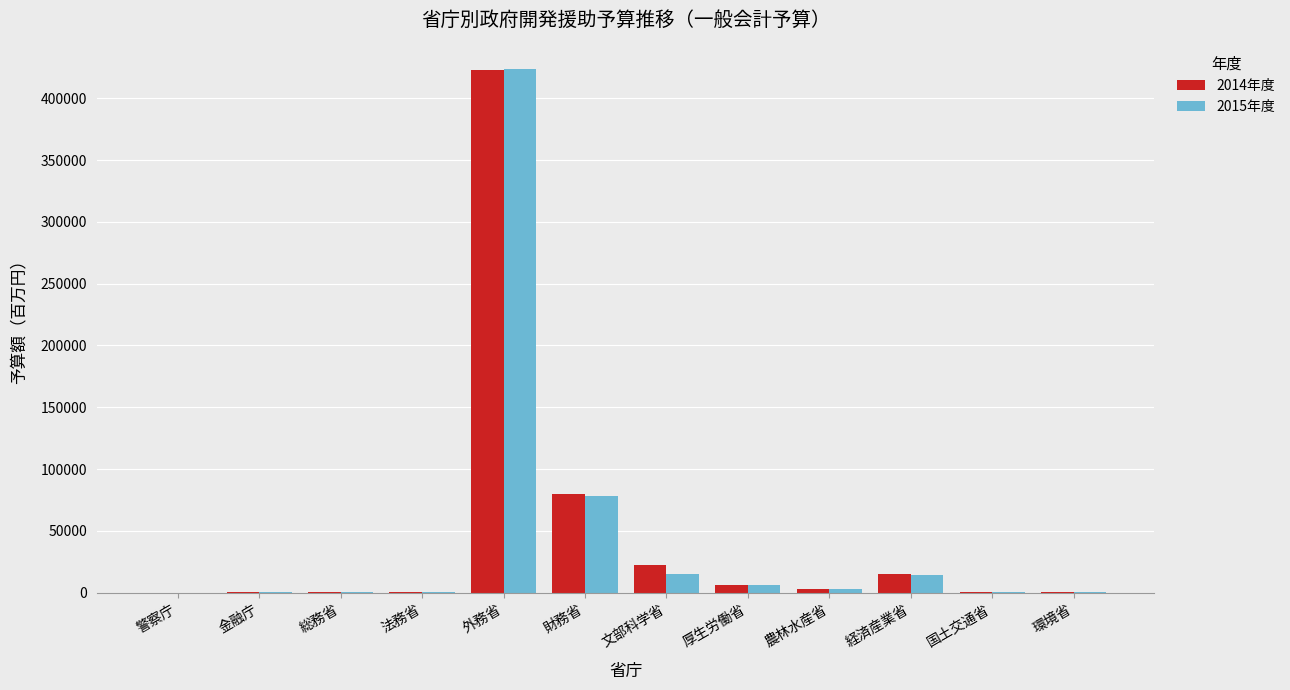

What is the sum of all 2015年度 values?

542157